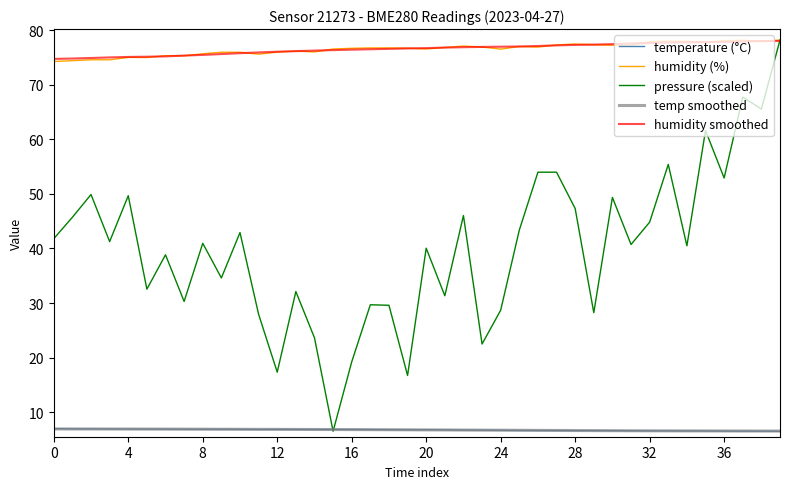

What is the smallest value displayed?

6.5